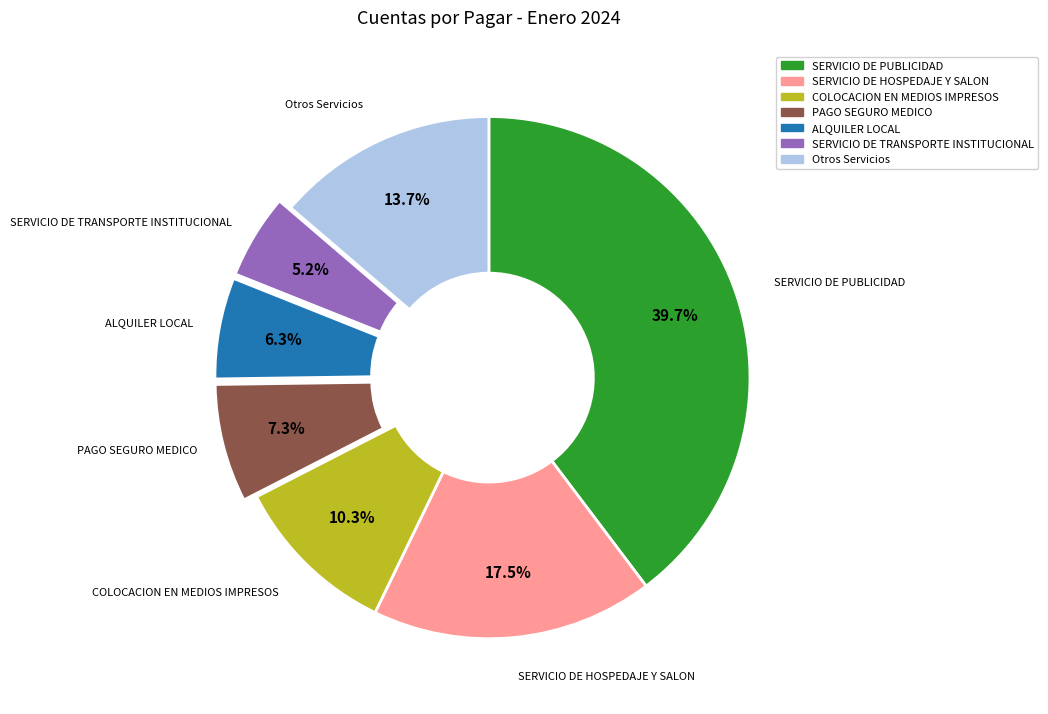

The SERVICIO DE TRANSPORTE INSTITUCIONAL slice represents 5% of the pie. True or false?

True